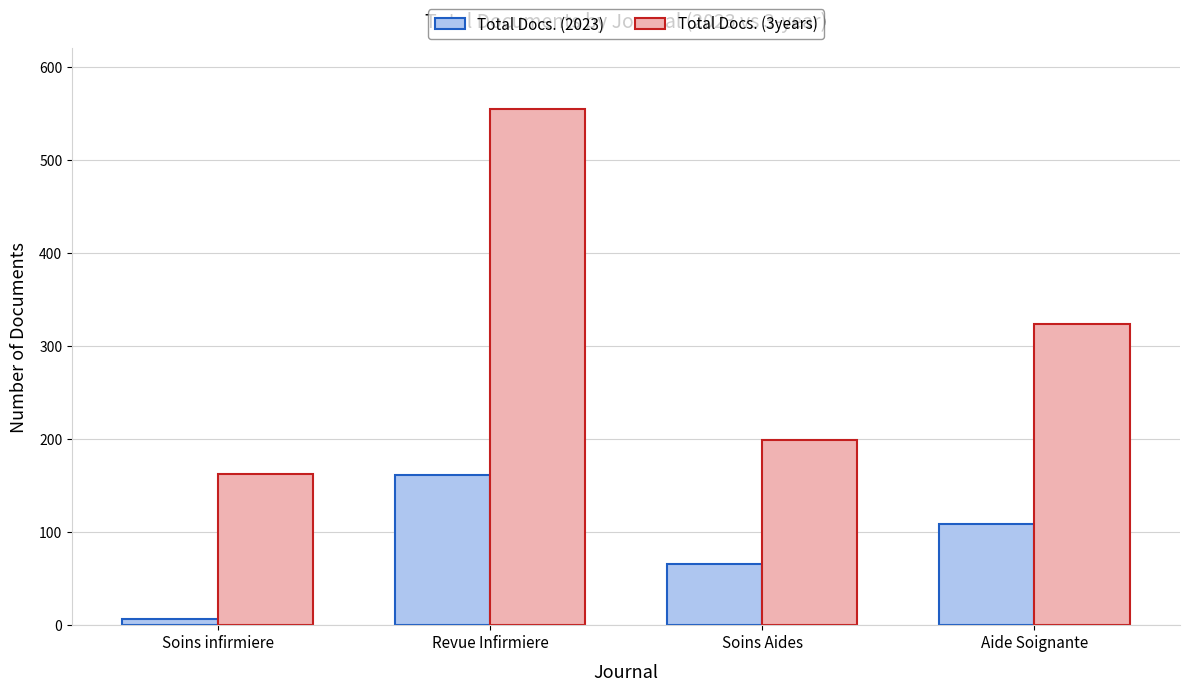

Reading left to right, what are all the values shown in this chart?

Total Docs. (2023): Soins infirmiere=7	Revue Infirmiere=161	Soins Aides=66	Aide Soignante=109
Total Docs. (3years): Soins infirmiere=162	Revue Infirmiere=554	Soins Aides=199	Aide Soignante=324